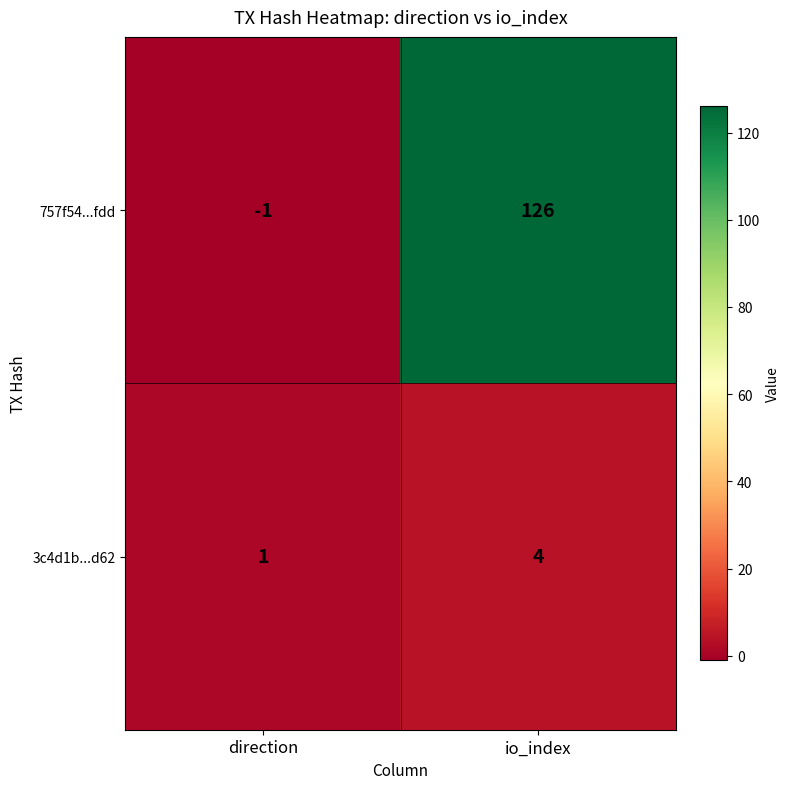

What is the difference between the 3c4d1b...d62 values at direction and io_index?

3